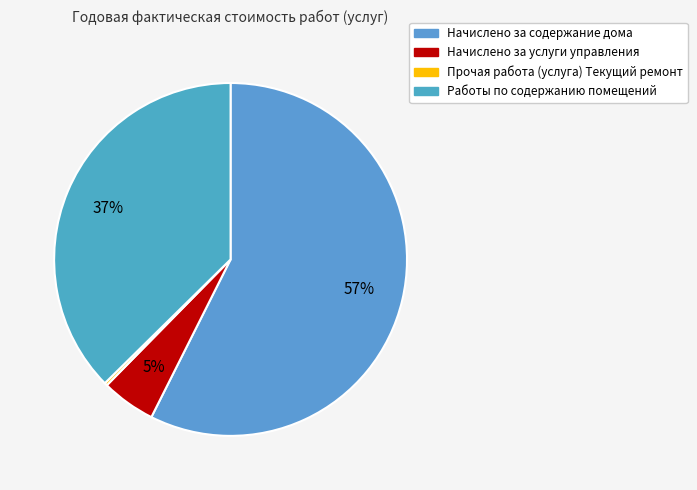

Combined, do Начислено за содержание дома and Начислено за услуги управления account for over 50%?

Yes